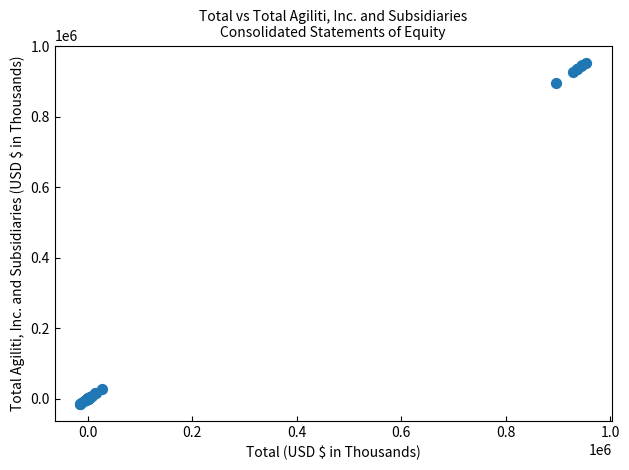

What Y value in the scatter plot is closest to 469850?

895952